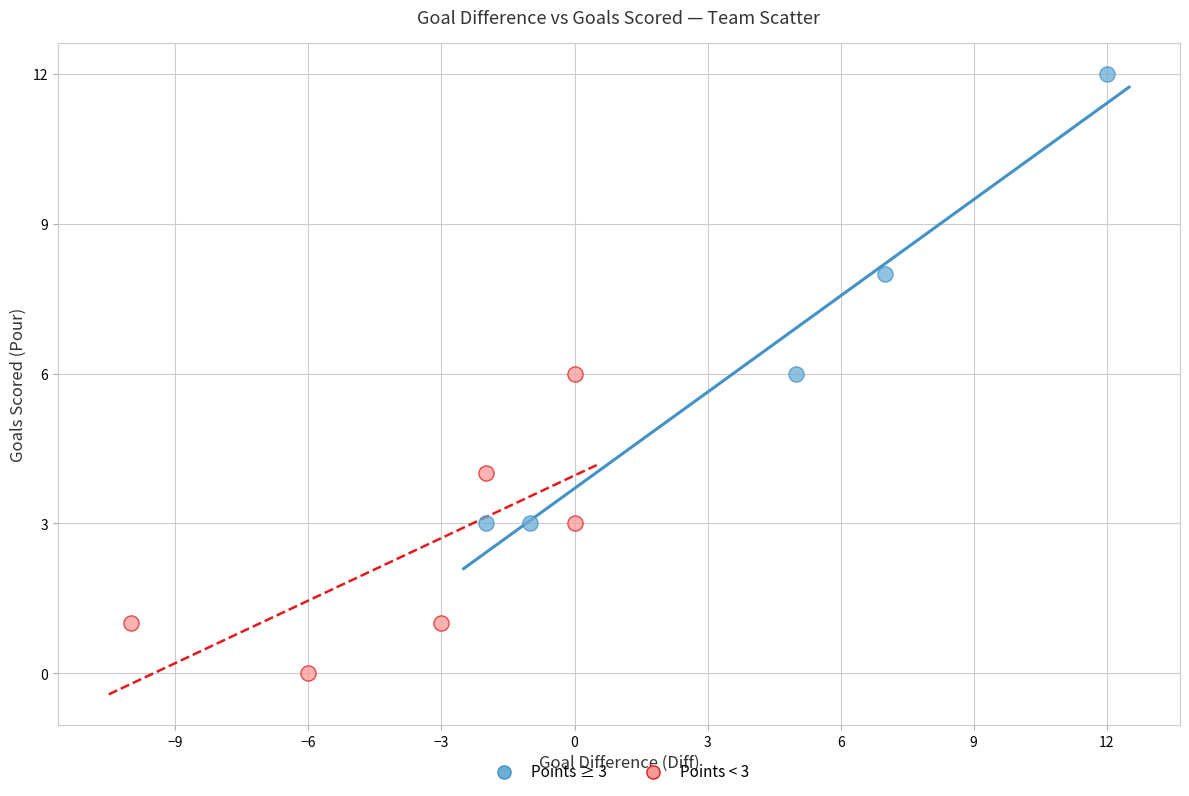

What are all the series names shown in the legend?

Points ≥ 3, Points < 3